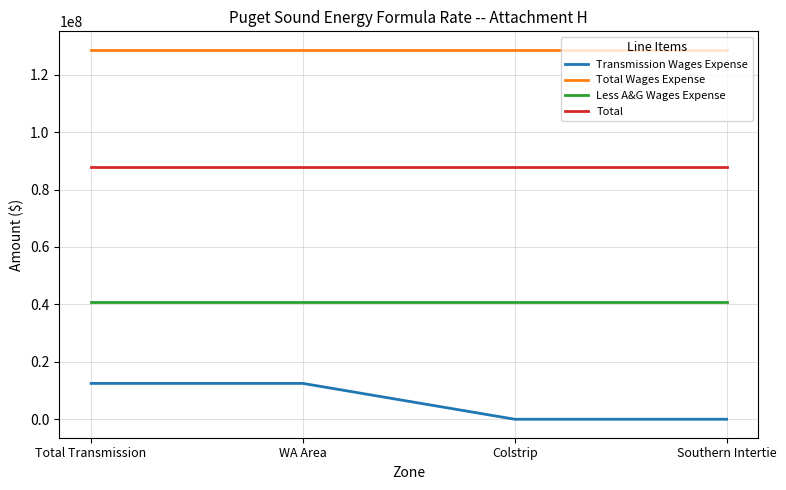

List the series in order of their overall mean, highest first.

Total Wages Expense, Total, Less A&G Wages Expense, Transmission Wages Expense